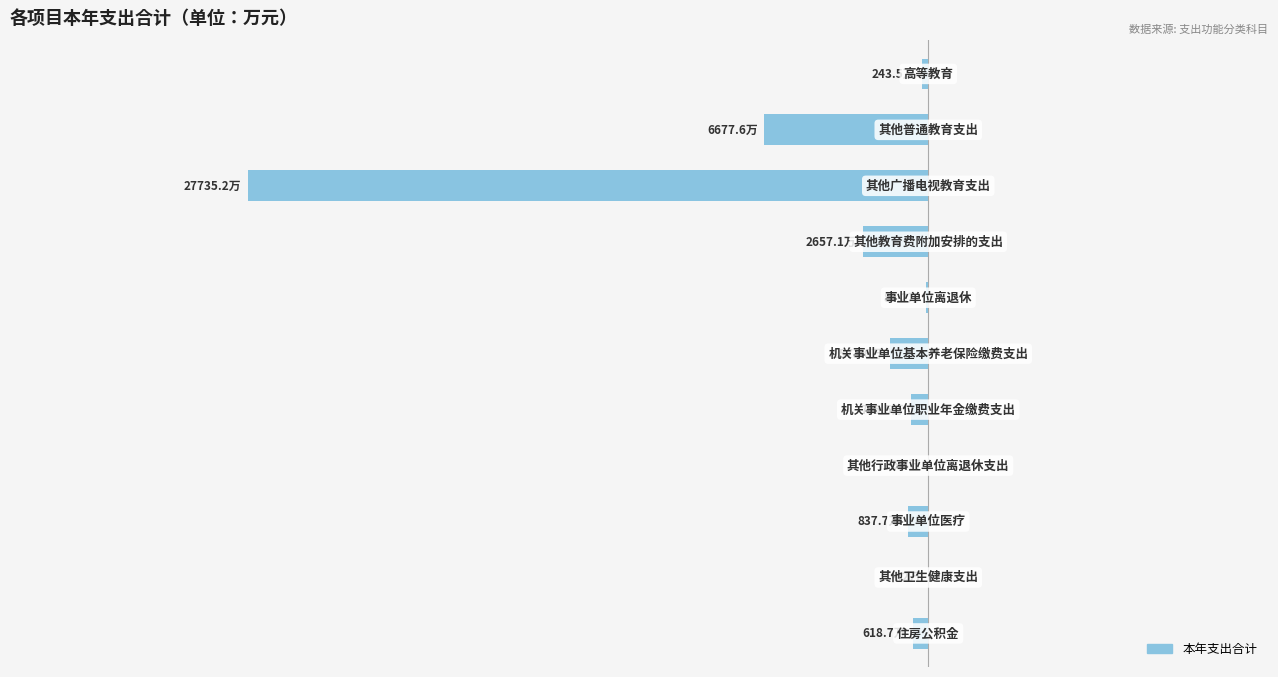

Are the bars grouped side by side (vs. stacked)?

No